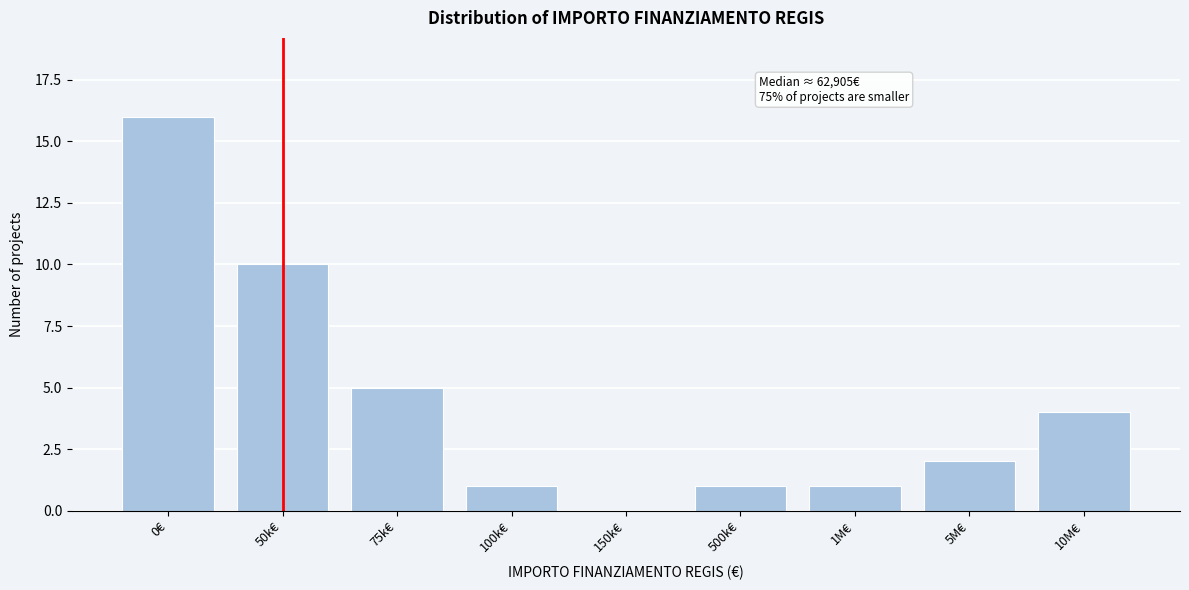

Reading right to left, transcribe all the data shown in this chart.

10M€=4	5M€=2	1M€=1	500k€=1	150k€=0	100k€=1	75k€=5	50k€=10	0€=16